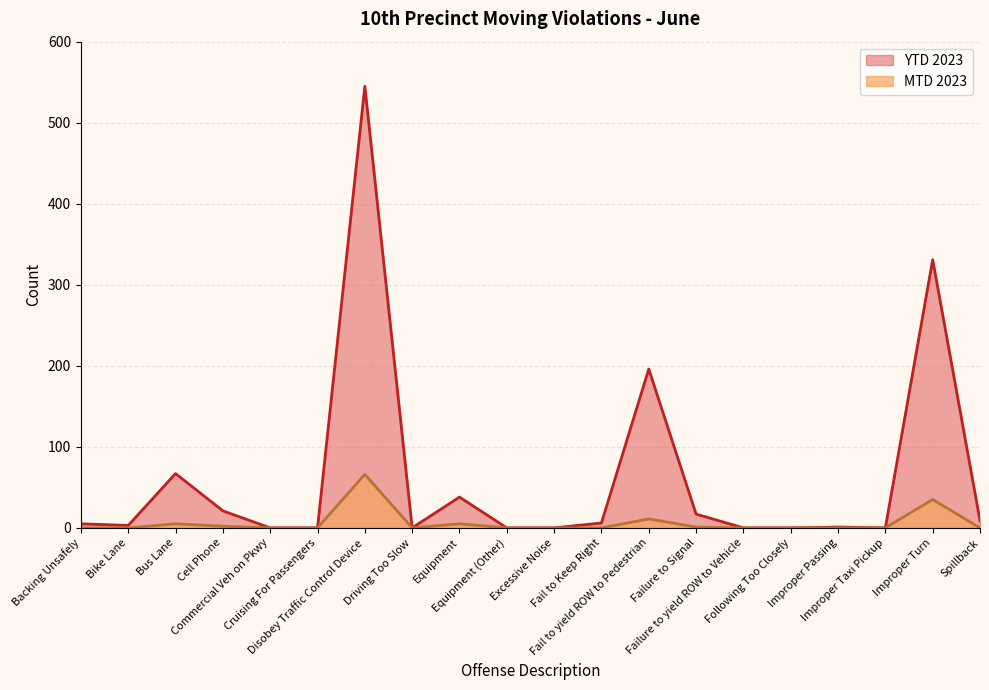

True or false: MTD 2023 and YTD 2023 intersect in this chart.

False